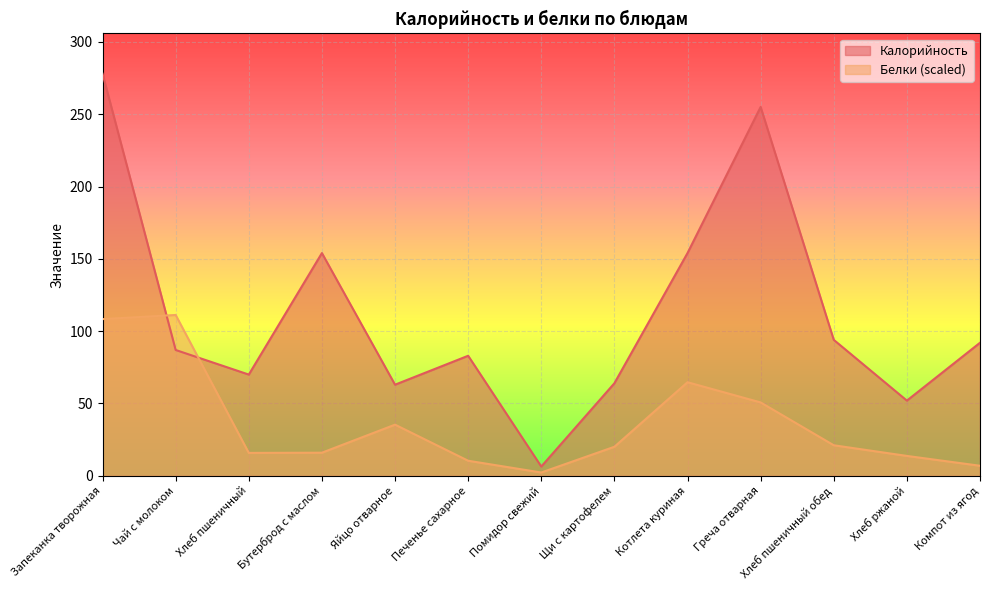

True or false: Белки has more than 0 interior local peaks.

True